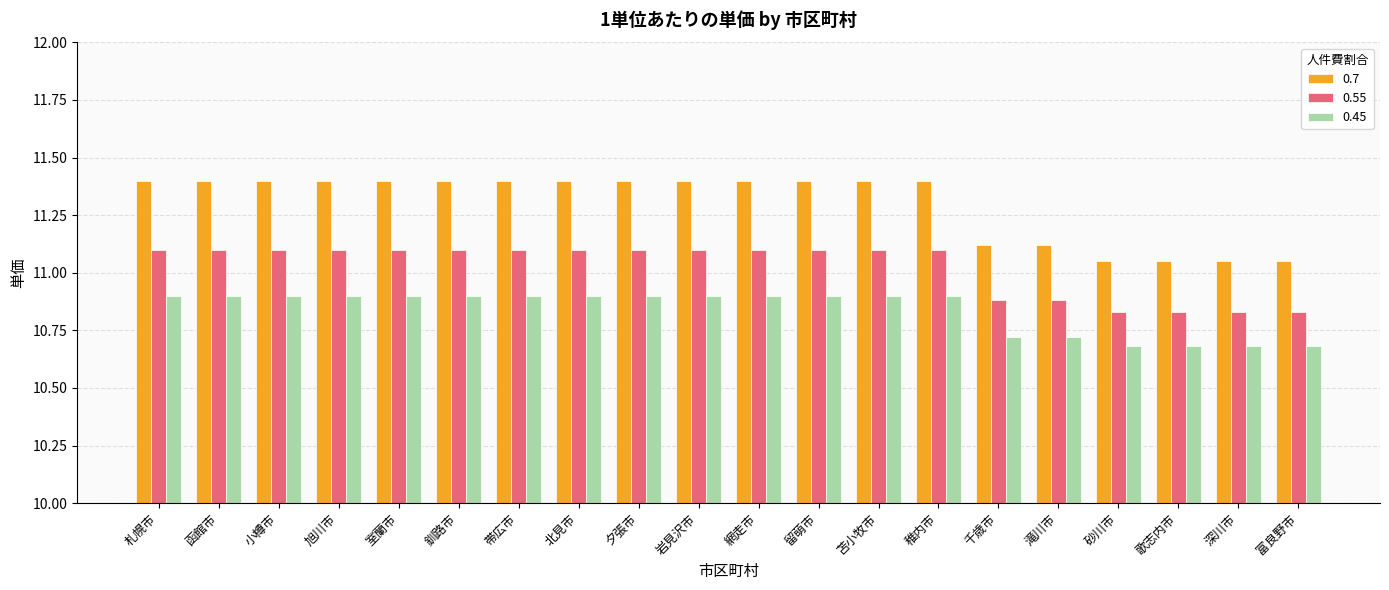

List the series in order of their peak value, highest first.

0.7, 0.55, 0.45